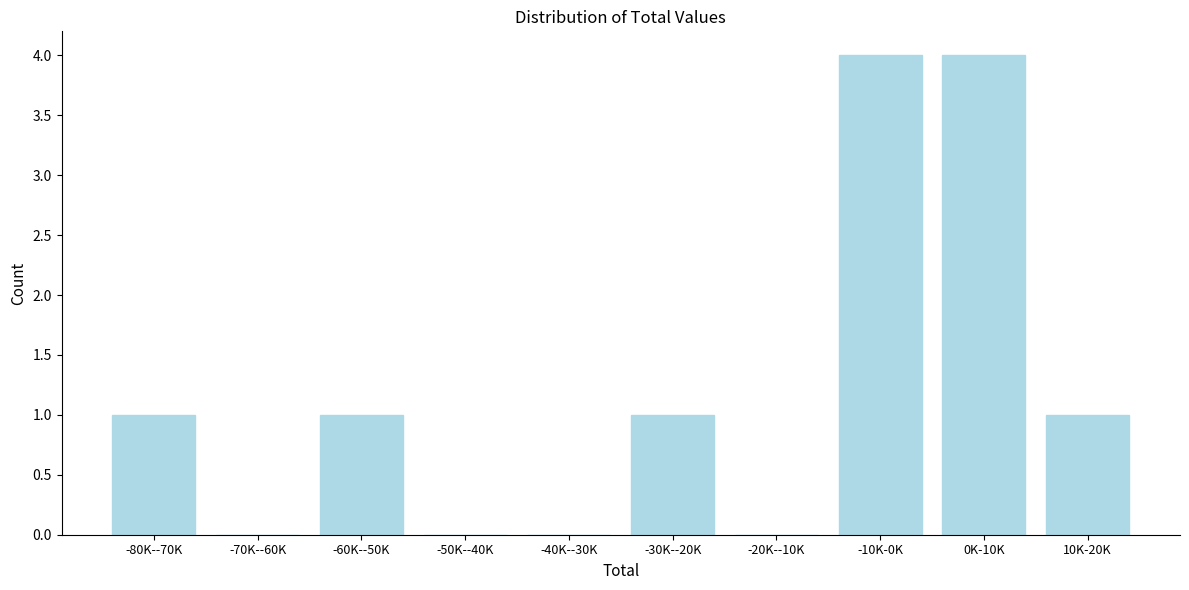

Reading left to right, what are all the values shown in this chart?

-80K--70K=1	-70K--60K=0	-60K--50K=1	-50K--40K=0	-40K--30K=0	-30K--20K=1	-20K--10K=0	-10K-0K=4	0K-10K=4	10K-20K=1